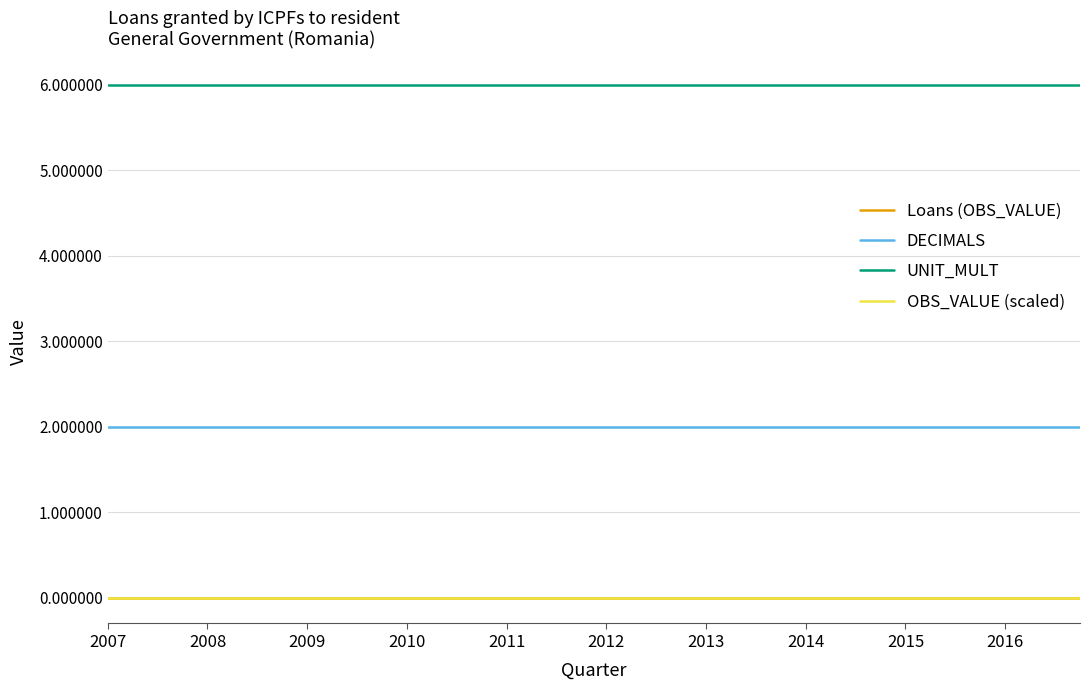

Does the chart display data point markers on the line(s)?

No